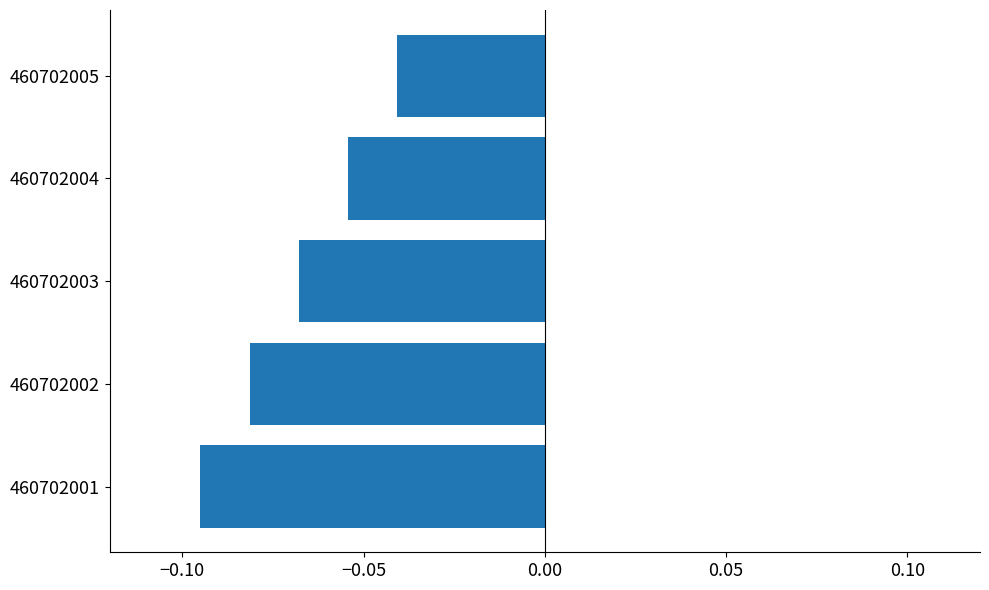

At which category does the chart reach its minimum across all series?

460702001